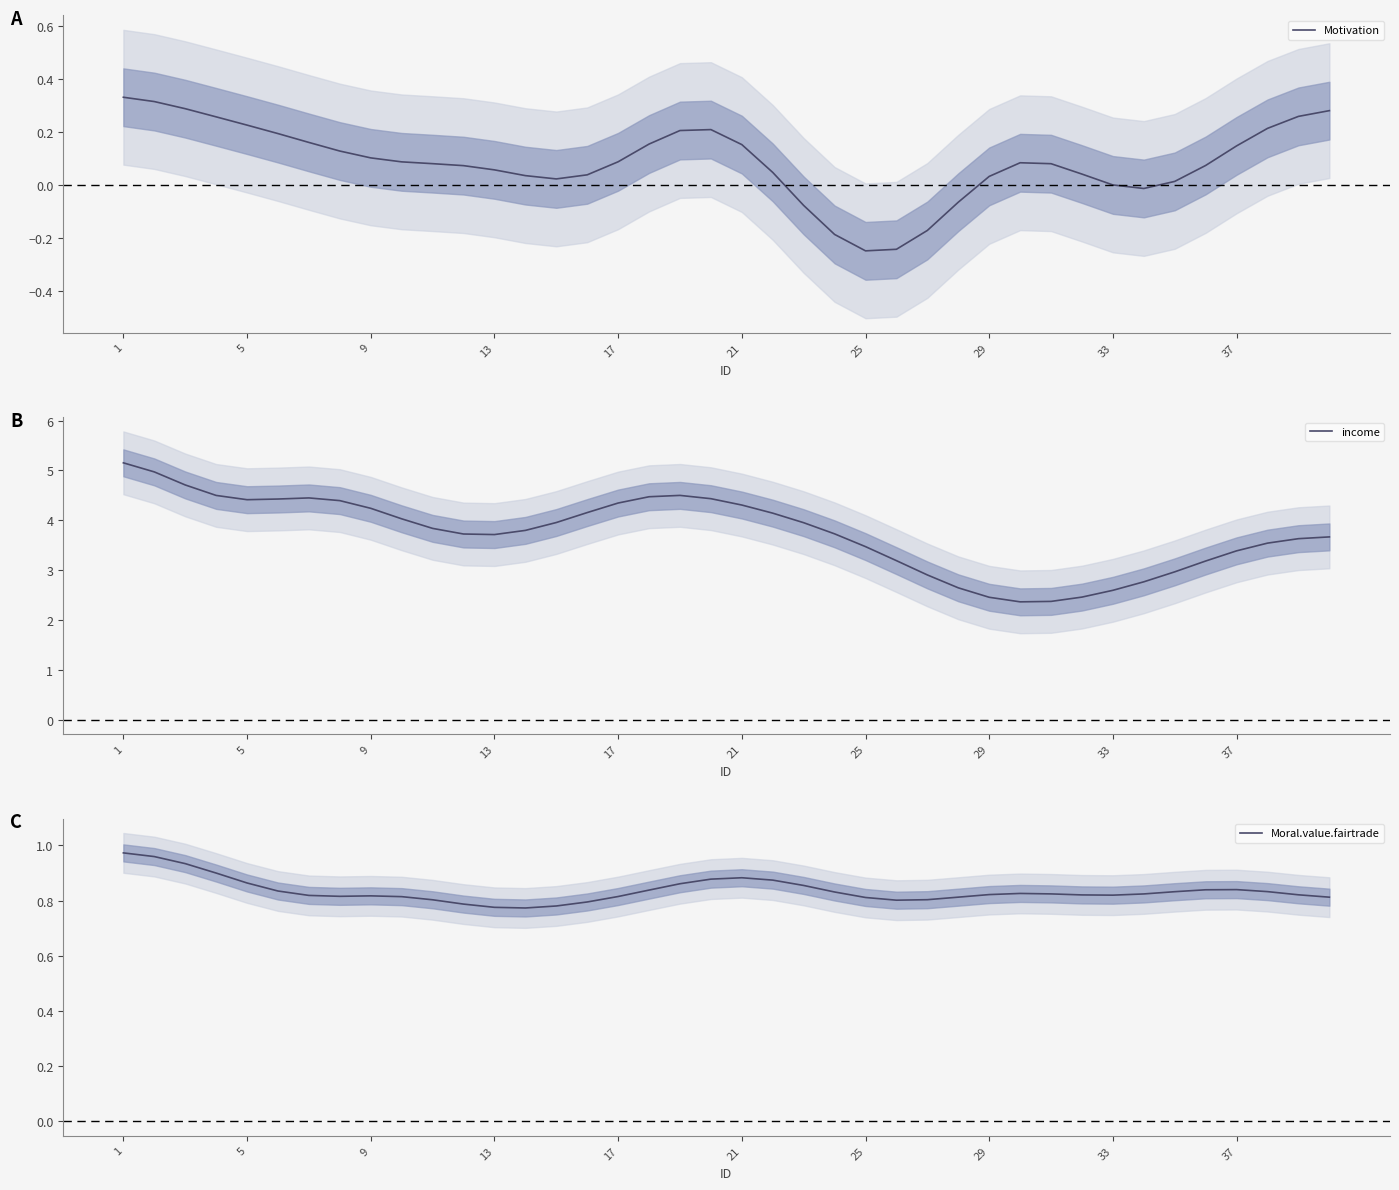

Is it true that income equals 2.0 at 1?

False